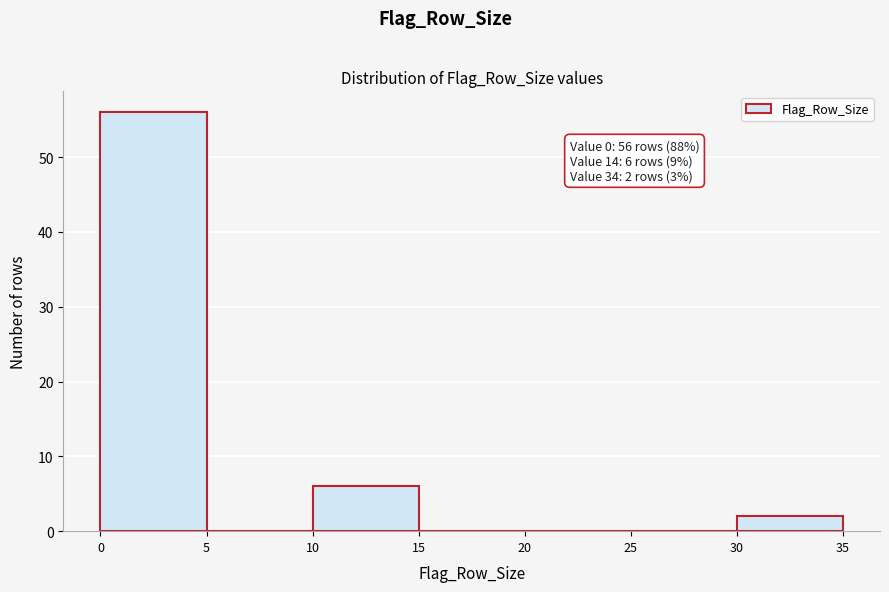

Which range on the x-axis has the tallest bar?

0 to 5